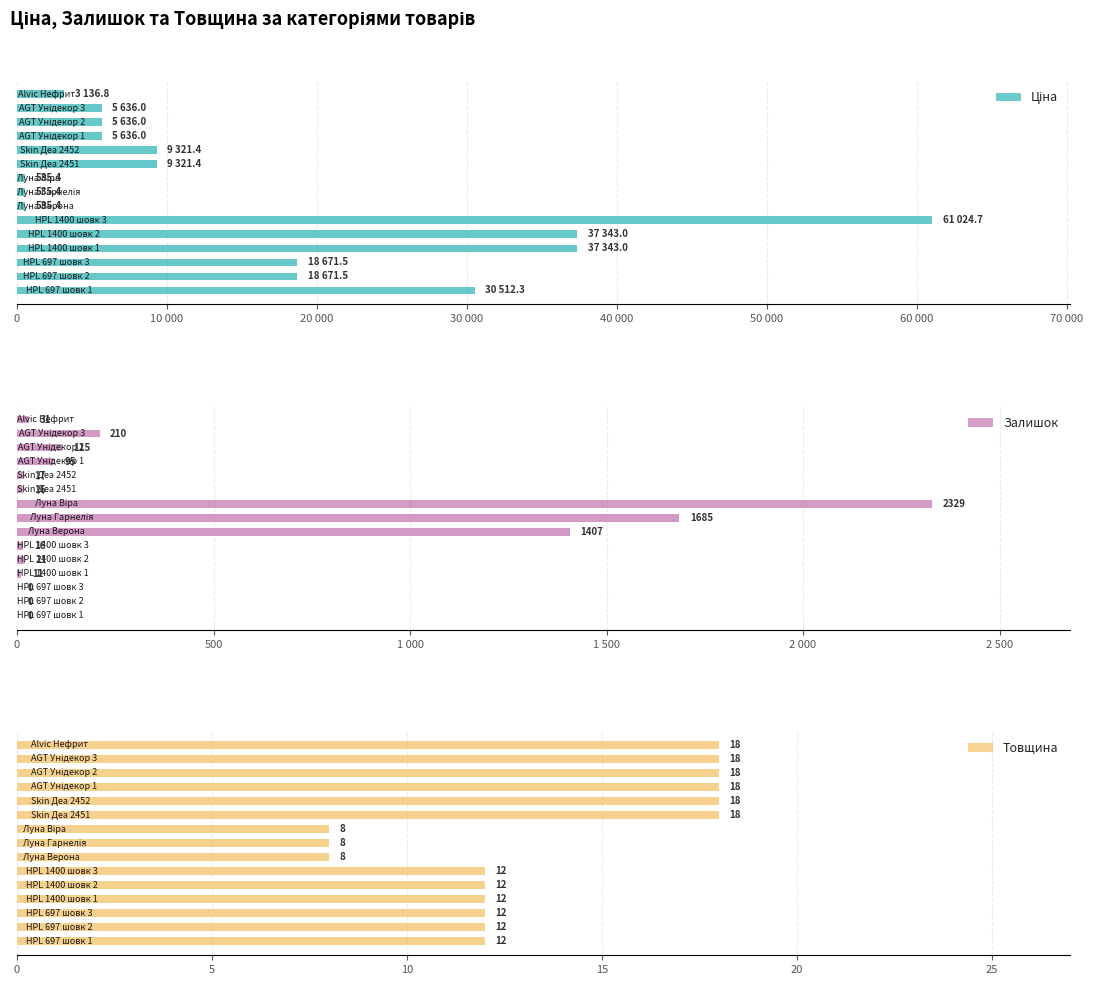

How many Товщина values are between 12 and 18?

12